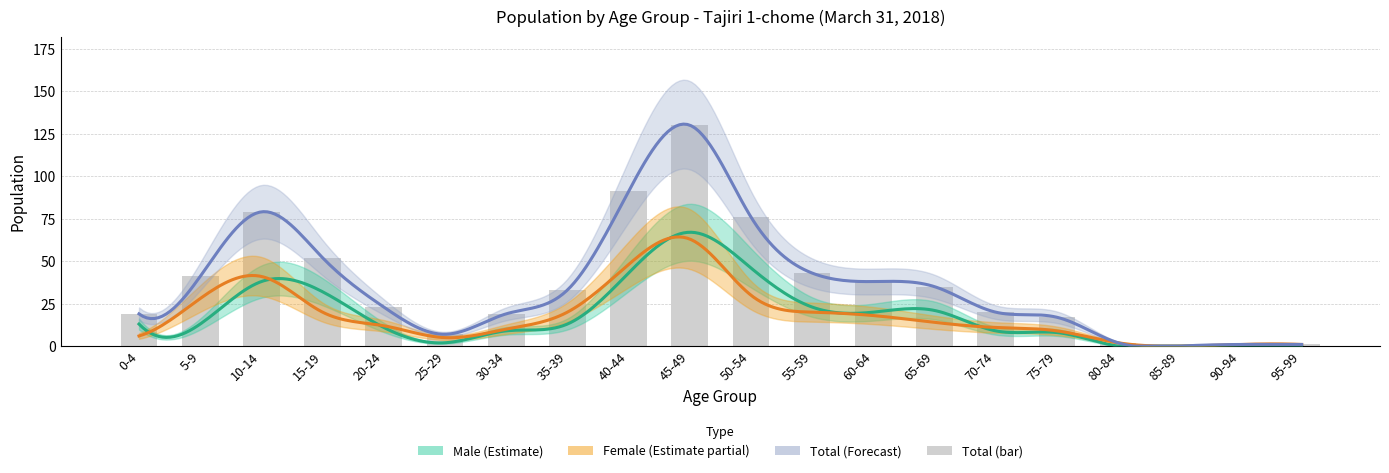

What is the label of the 15th bar from the left?

70-74